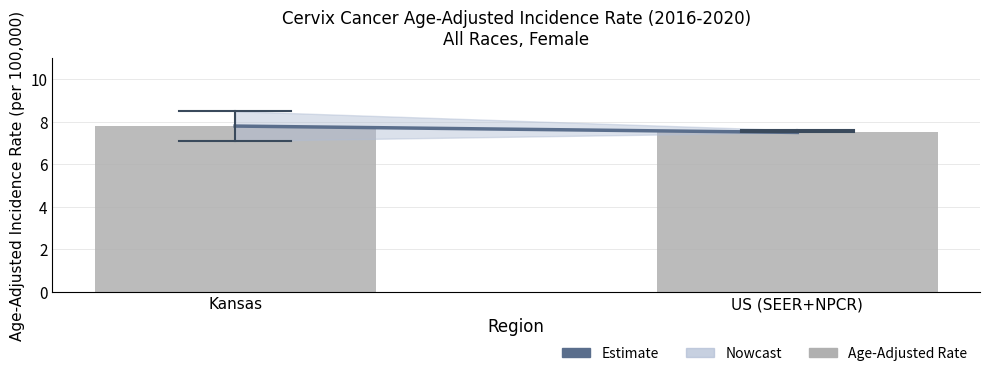

List the labels in order of value, smallest first.

US (SEER+NPCR), Kansas